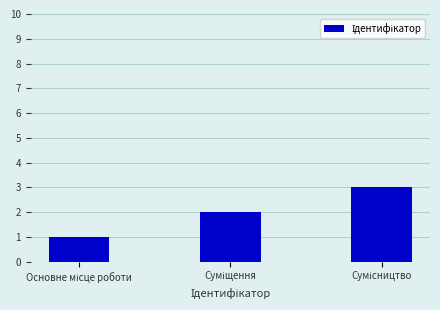

What is the maximum value shown in the chart?

3